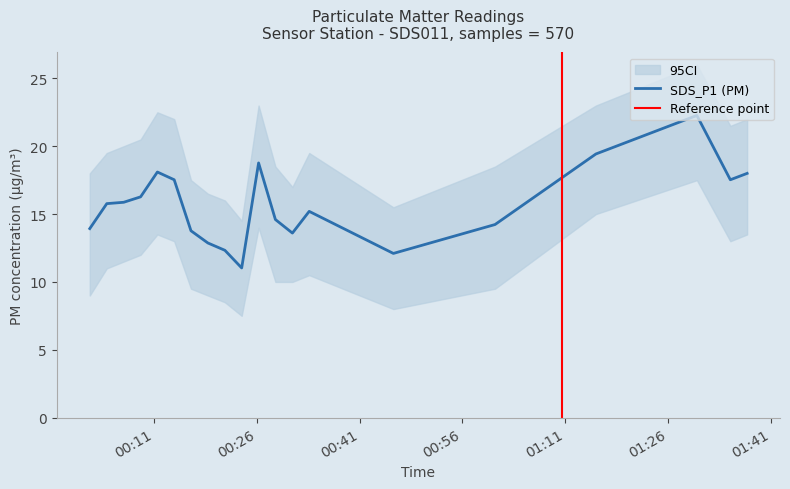

What is the minimum value for SDS_P1 (PM)?

11.0